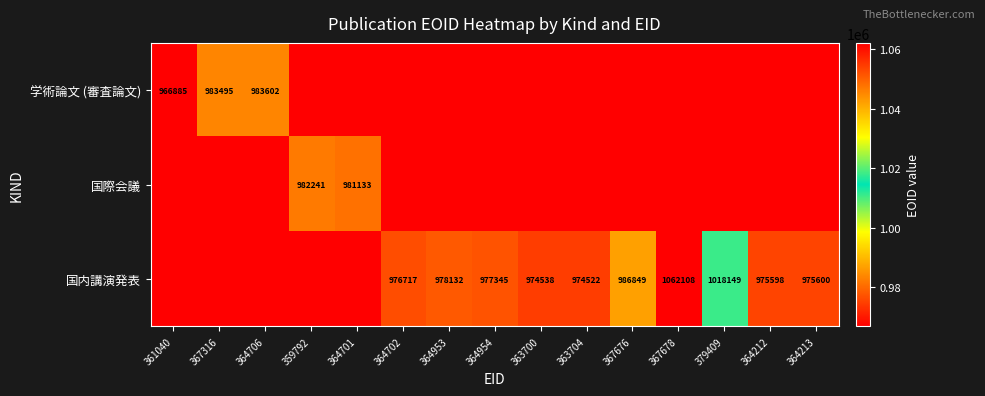

The 学術論文 (審査論文) series shows 503697 at 364706. True or false?

False